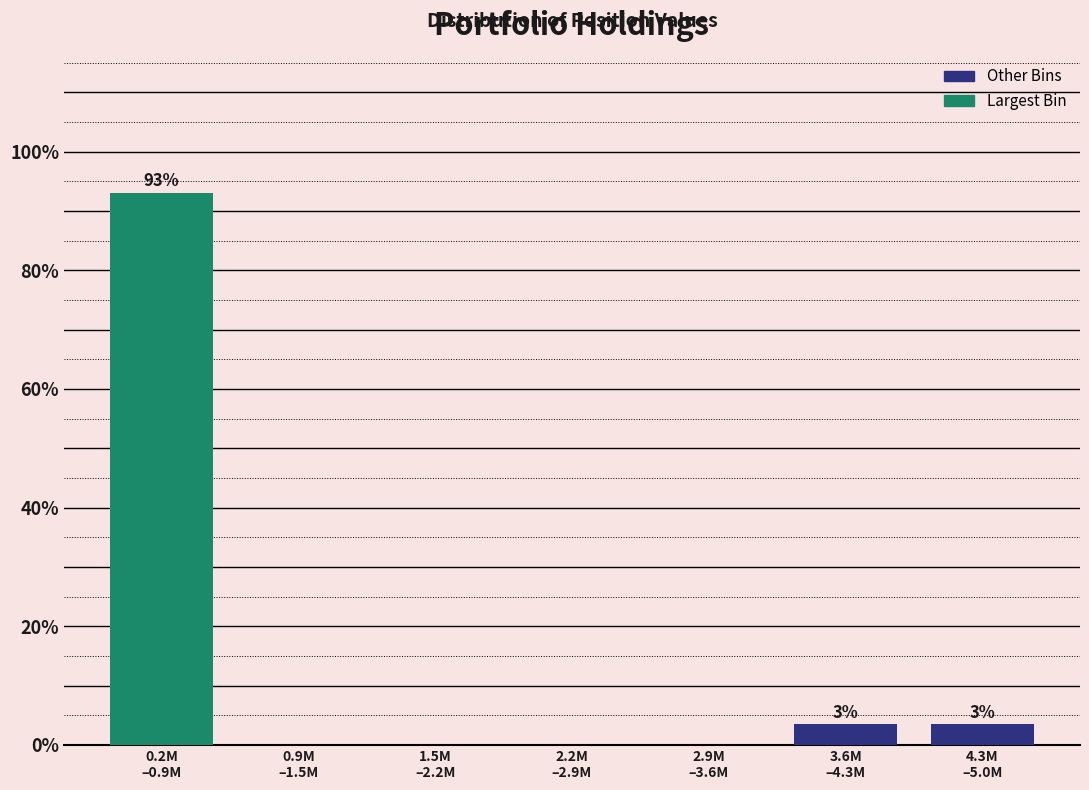

What is the greatest value displayed?

93.1